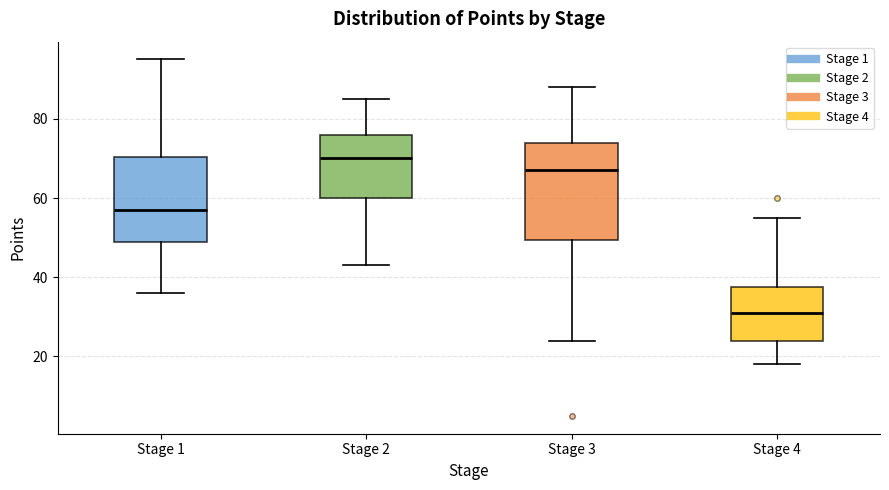

Which box's median line is the highest?

Stage 2